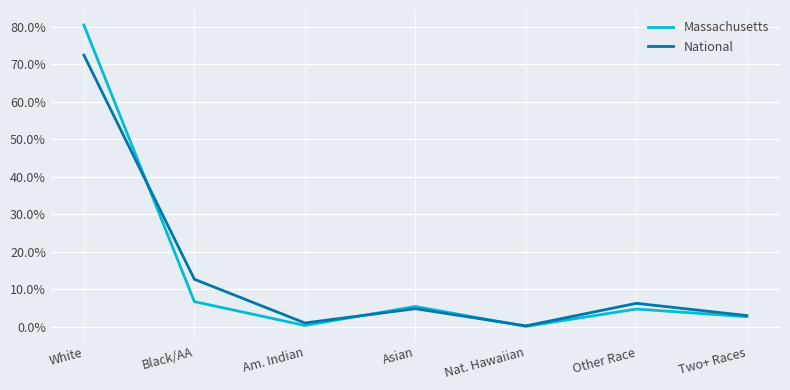

What is the total value across all series at Asian?

10.1